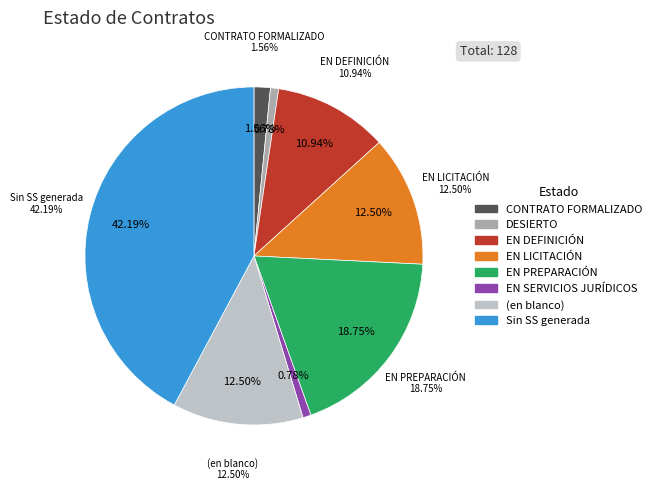

To the nearest percent, what is the average slice percentage?

12%